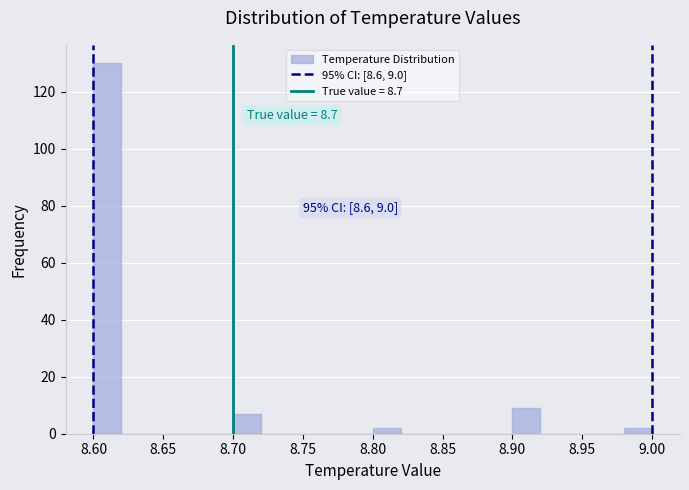

Which range on the x-axis has the tallest bar?

8.60 to 8.62